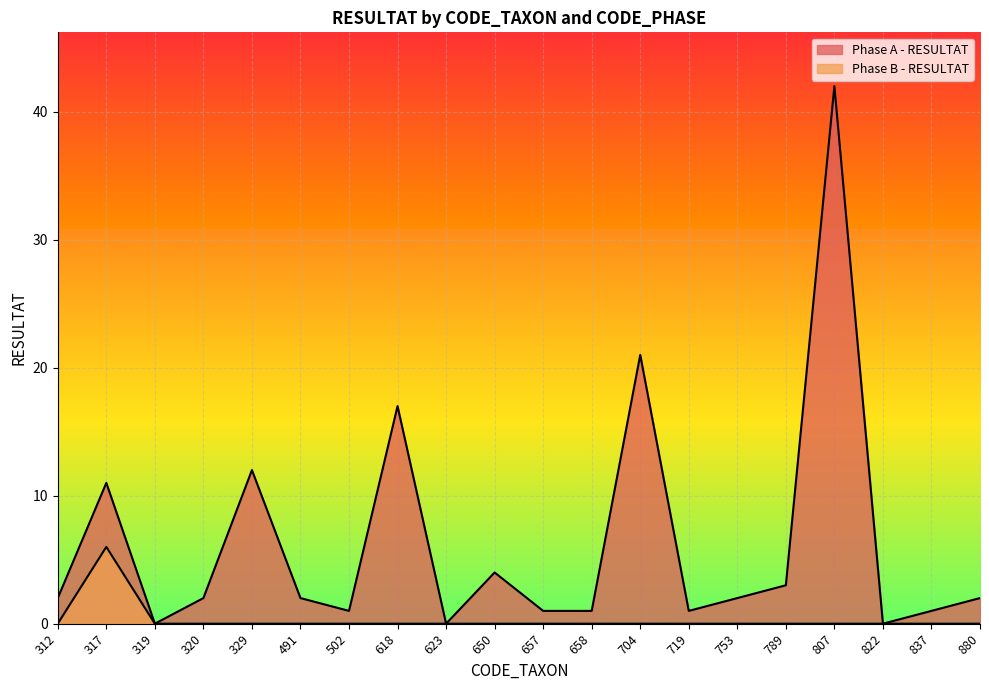

Which category has the highest value in the Phase B - RESULTAT series?

317